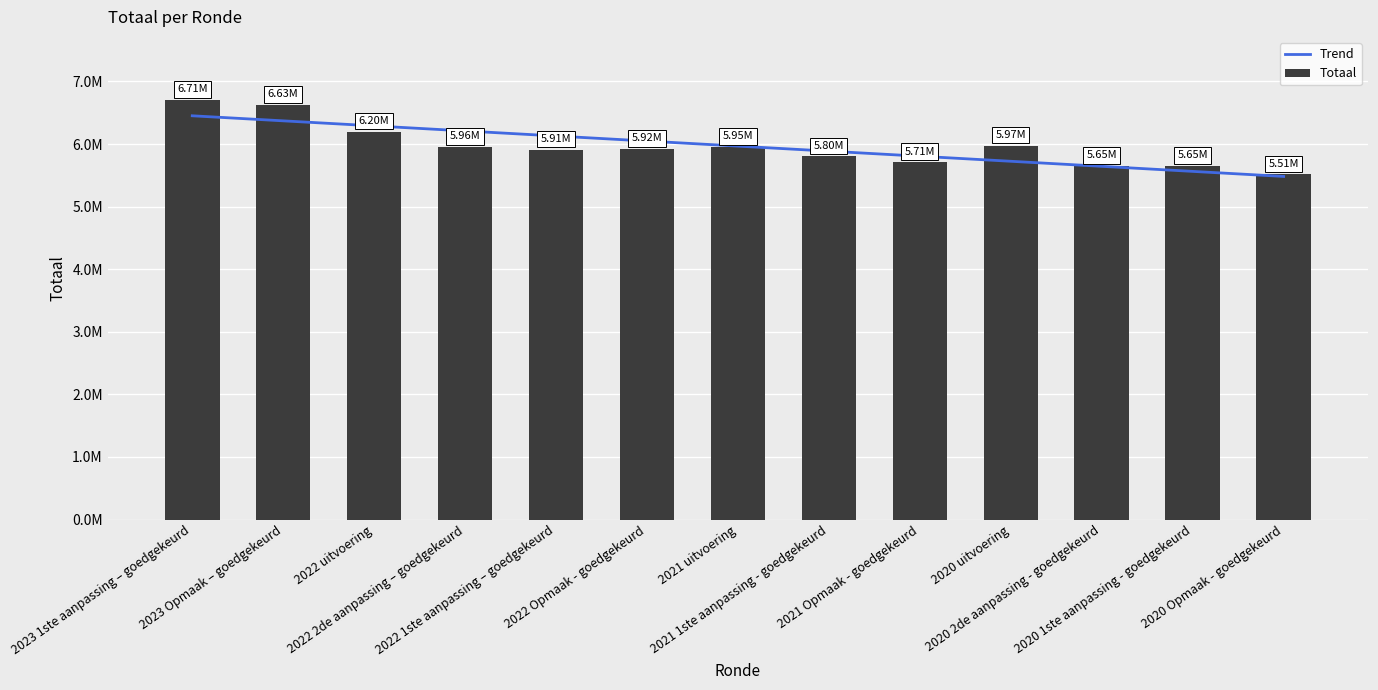

The value of Totaal at 2022 2de aanpassing – goedgekeurd is 3743842.8. True or false?

False